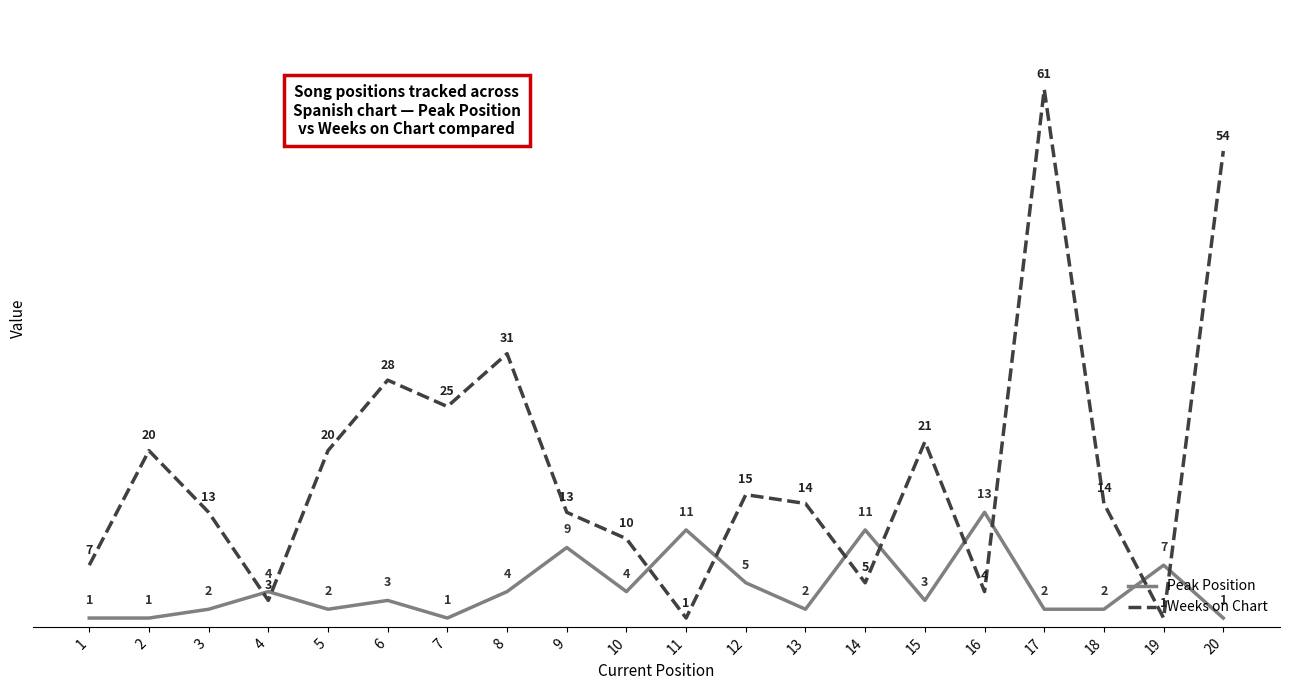

Which series has the largest total across all categories?

Weeks on Chart